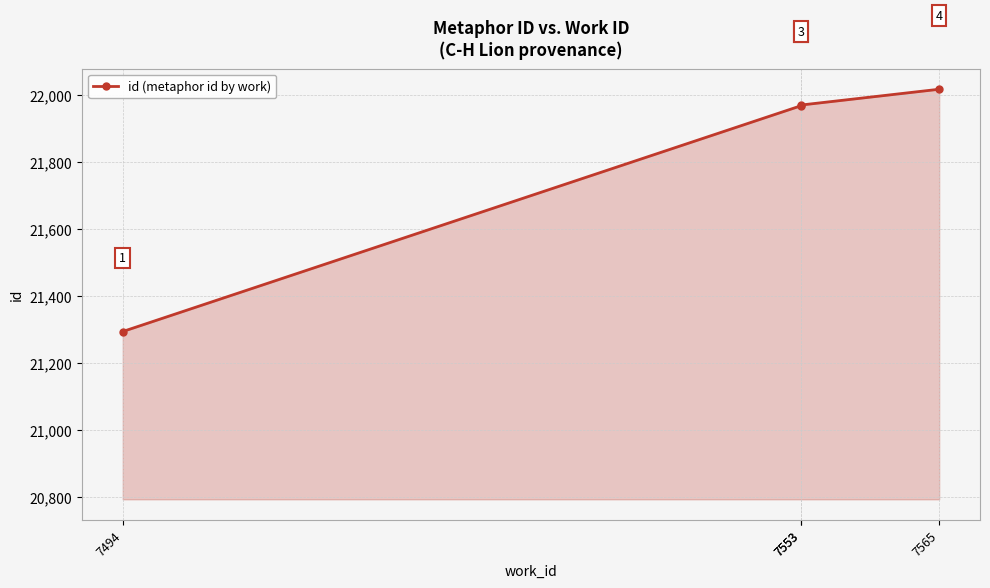

What is the maximum value shown in the chart?

22016